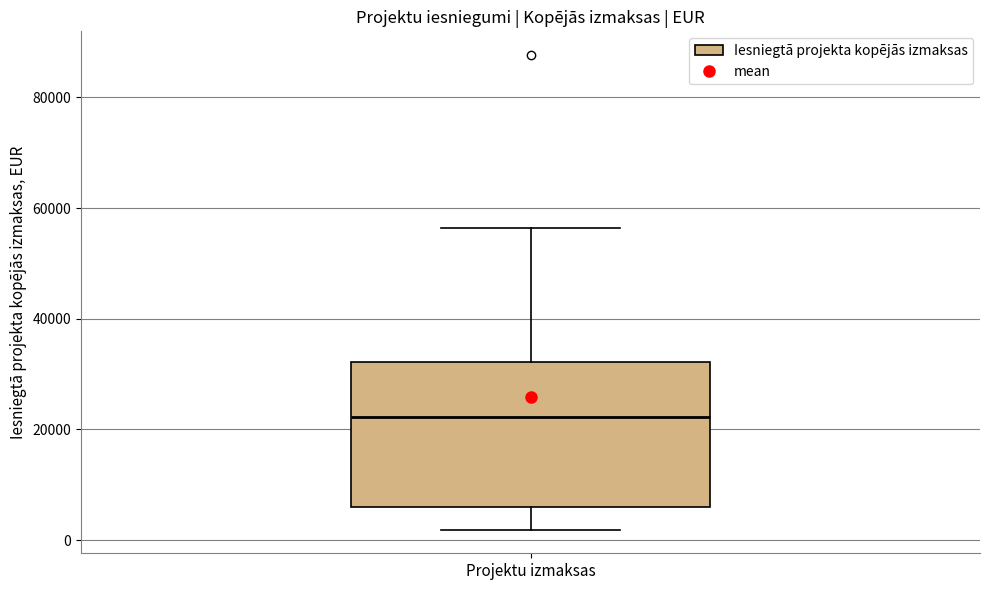

Transcribe this box plot: give where the median line is, the range the box spans, and where the two whiskers end, as read against the y-axis. The values are not printed on the chart, so give them approximately, as read against the axis.

median 22000, box 6000 to 32000, whiskers 2000 to 56000